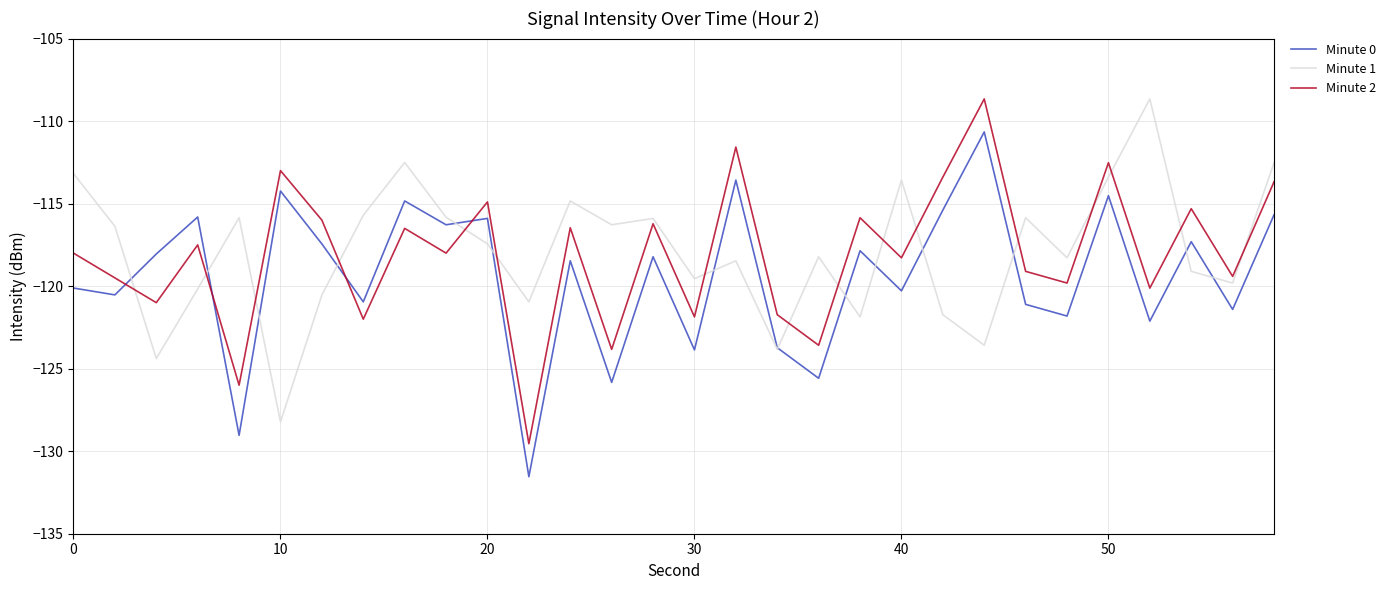

What is the smallest value displayed?

-131.5